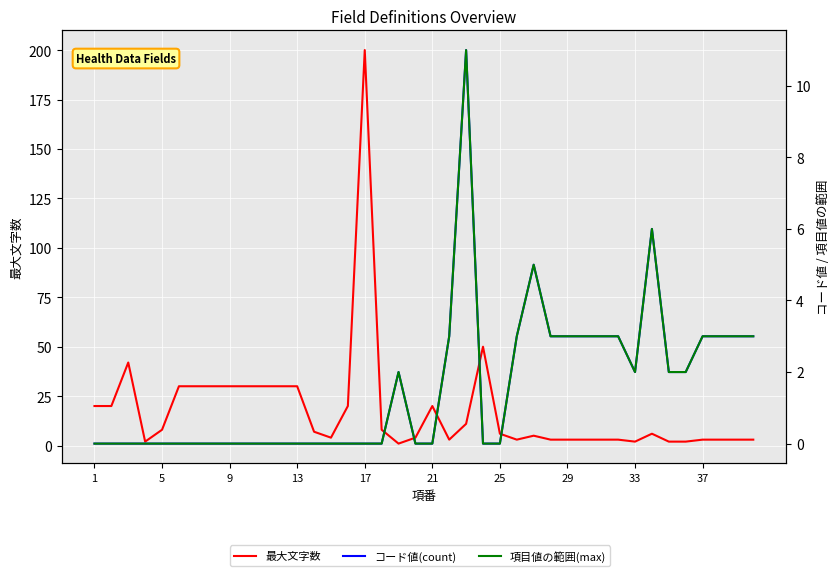

Which has a higher value, 34 or 23?

23